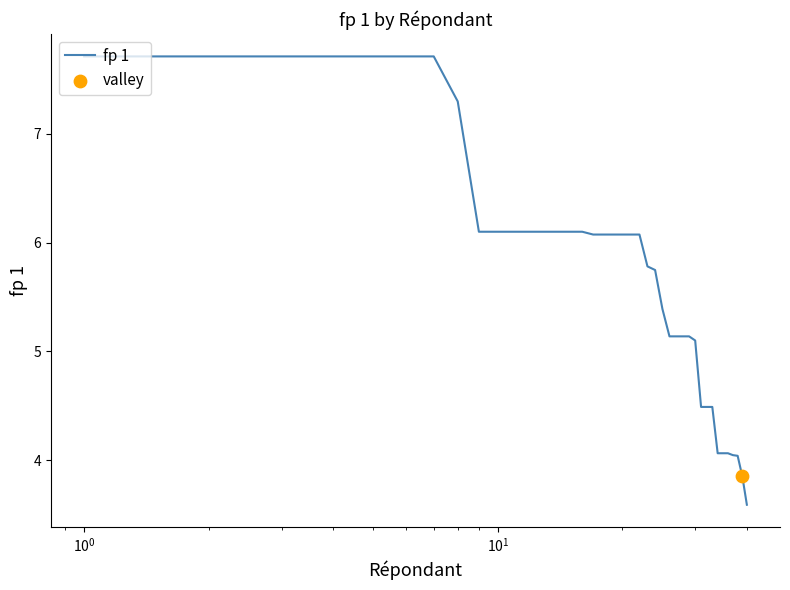

What is the maximum value shown in the chart?

7.7